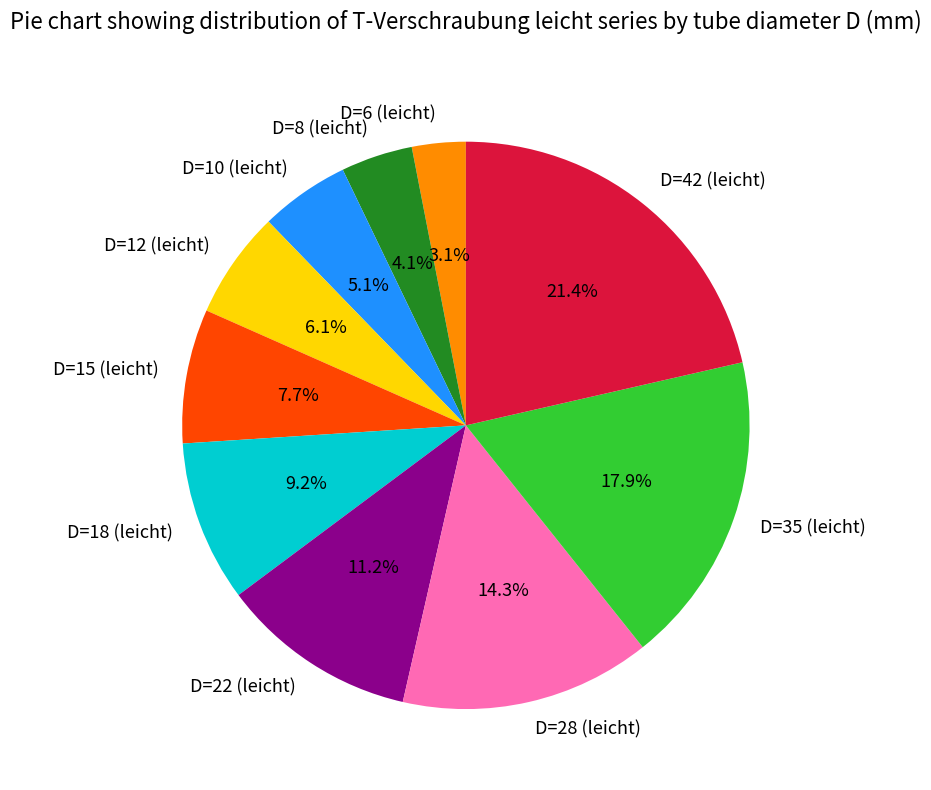

To the nearest percent, what is the average slice percentage?

10%